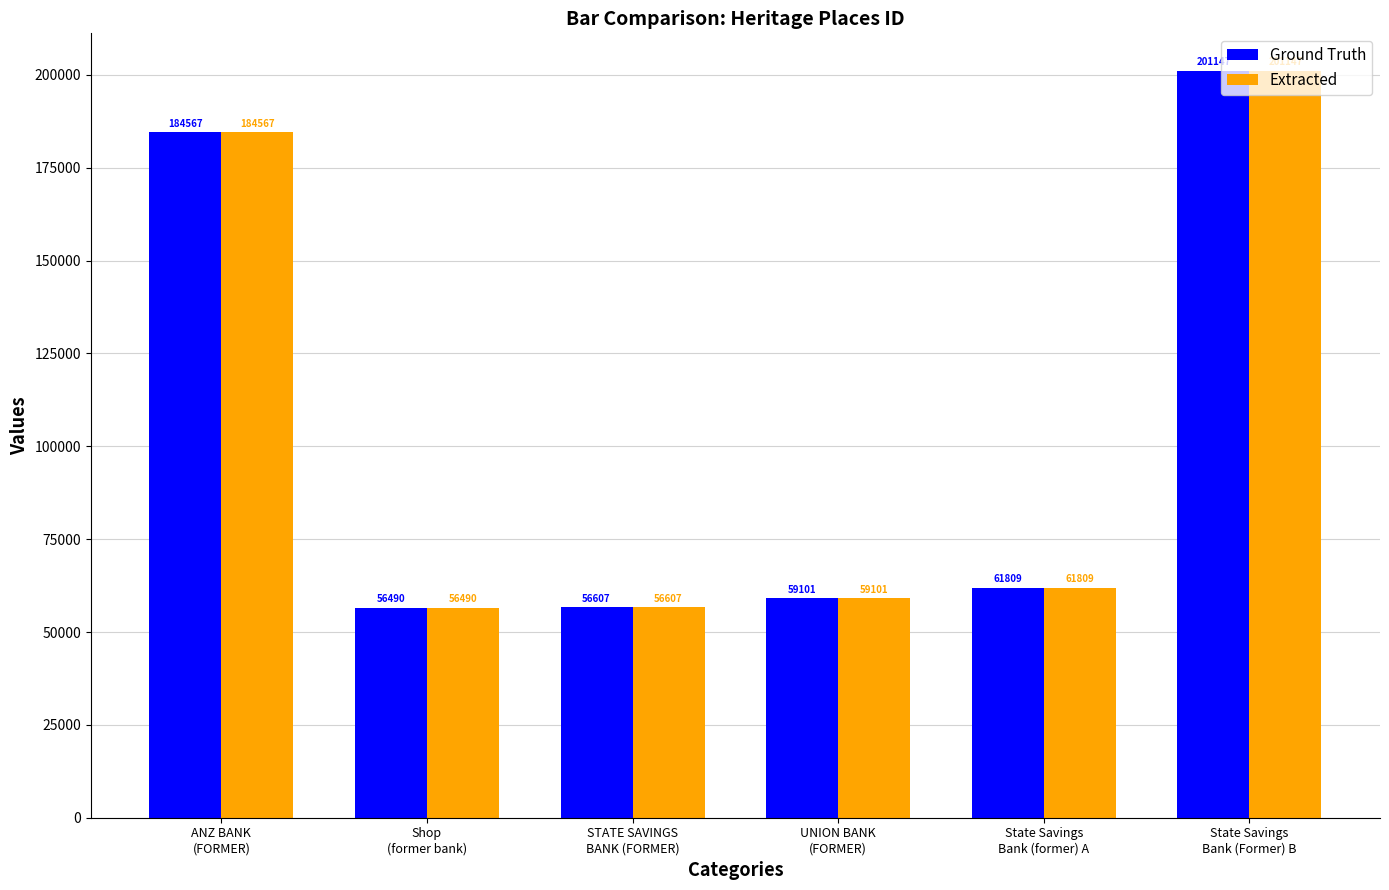

What are all the series names shown in the legend?

Ground Truth, Extracted